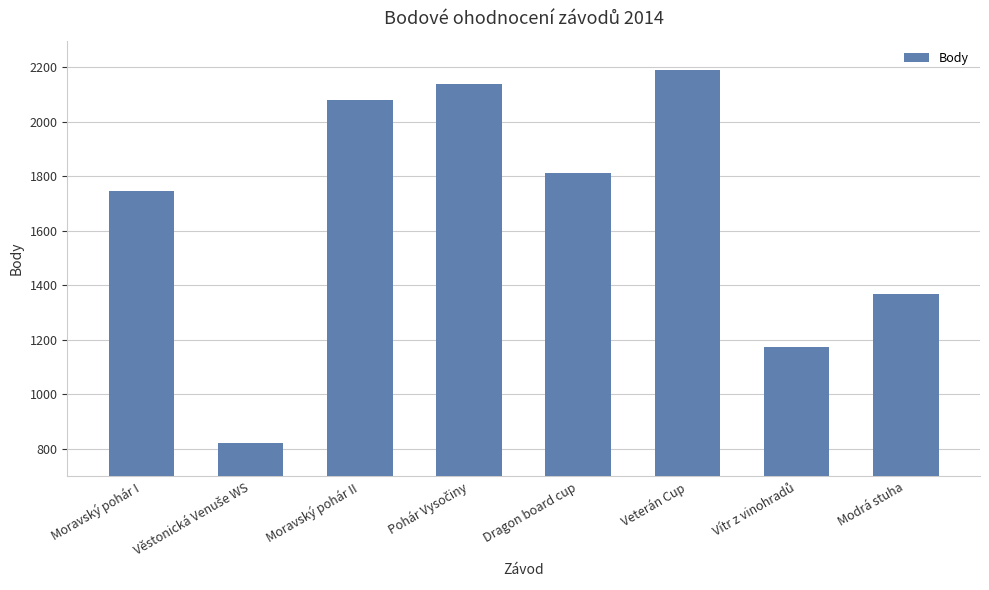

Approximately how many times larger is the value at Veterán Cup compared to Moravský pohár I?

1.3